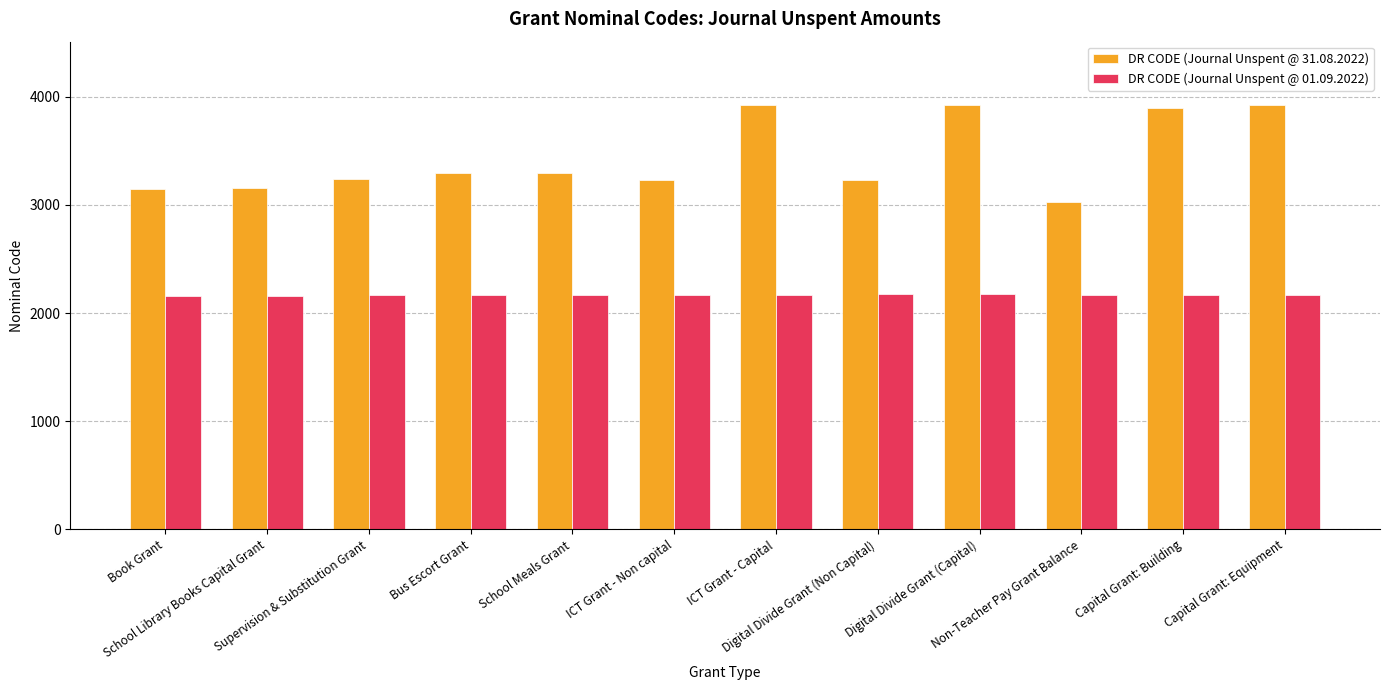

What is the sum of all DR CODE (Journal Unspent @ 31.08.2022) values?

41287